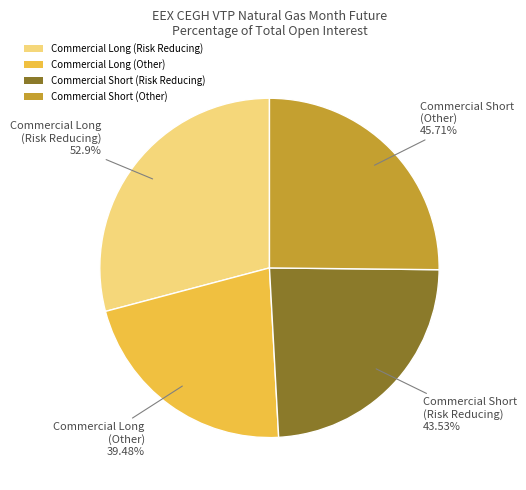

How many segments does this pie chart have?

4